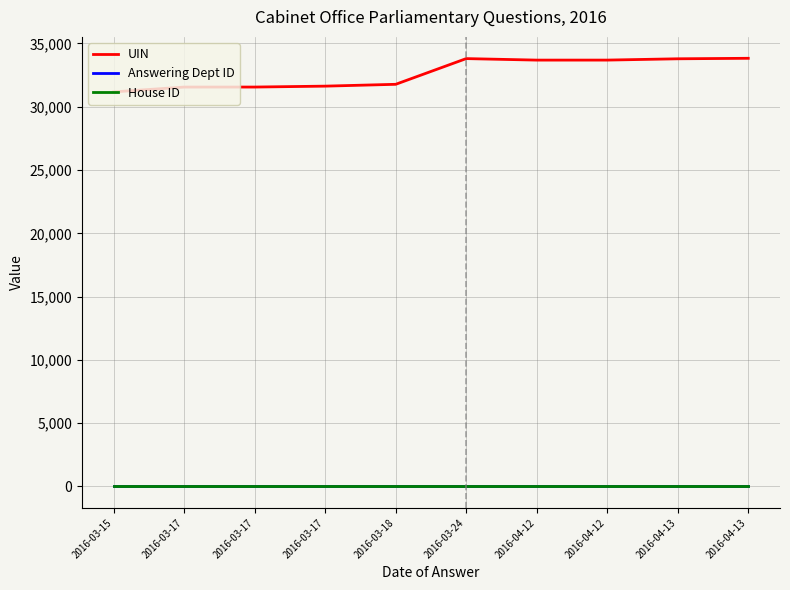

What is the label of the 5th point from the left?

2016-03-18